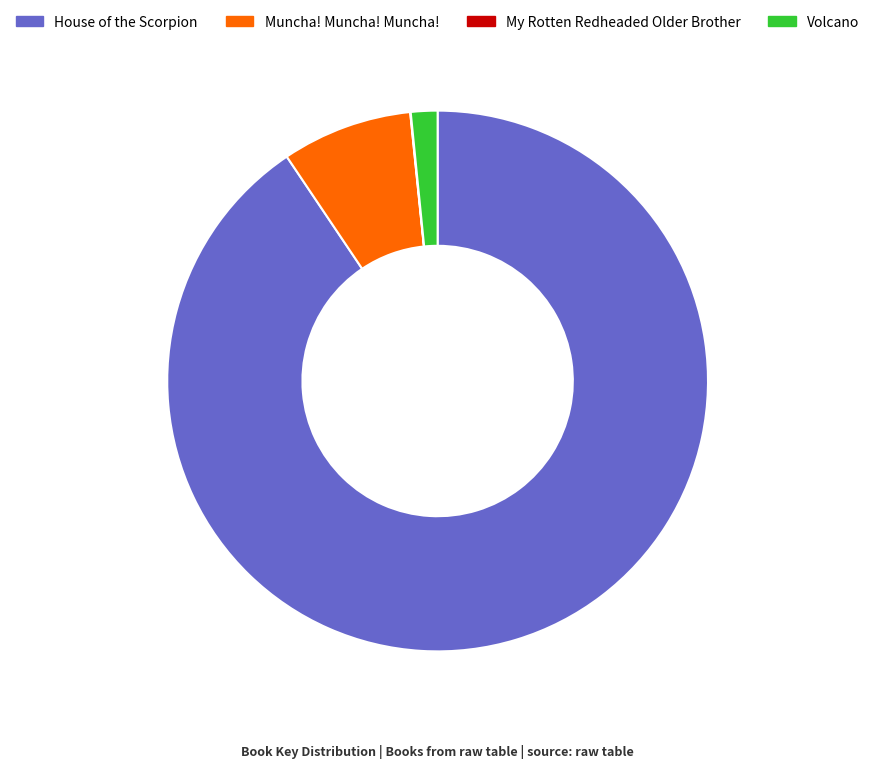

Which category accounts for the majority?

House of the Scorpion